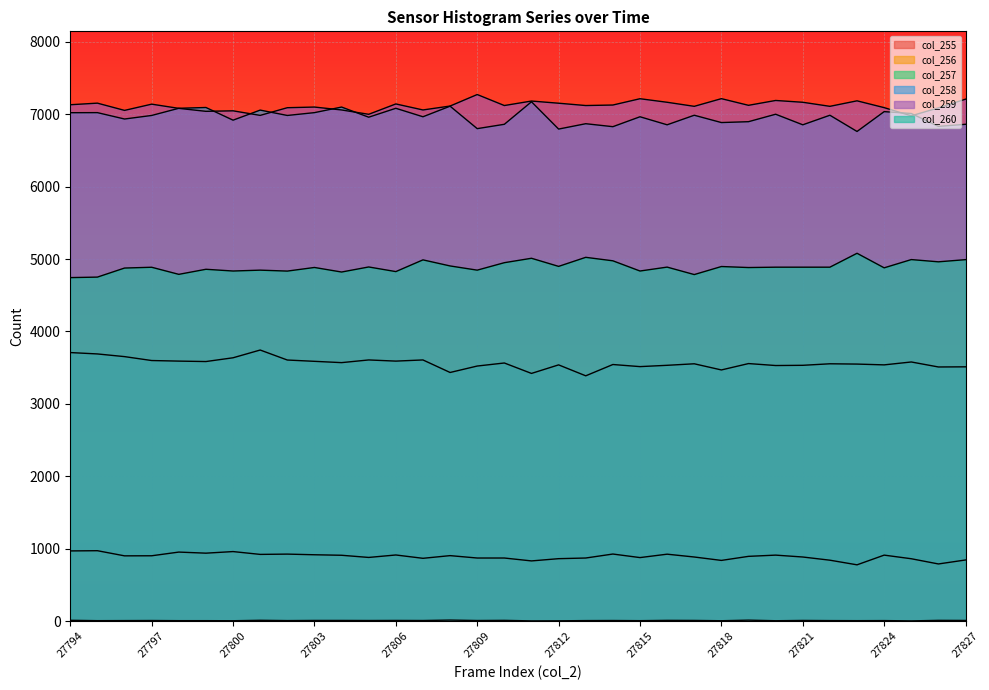

Between 27794 and 27813, which series saw the biggest shift?

col_257